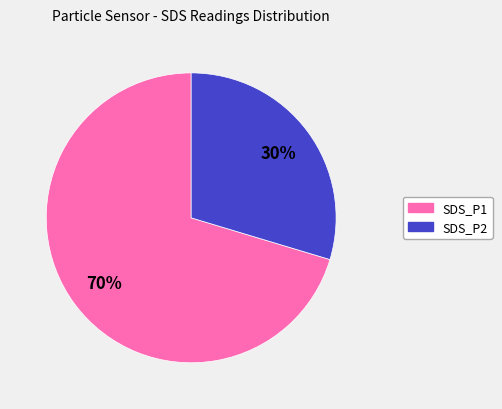

To the nearest percent, what portion does SDS_P1 represent?

70%